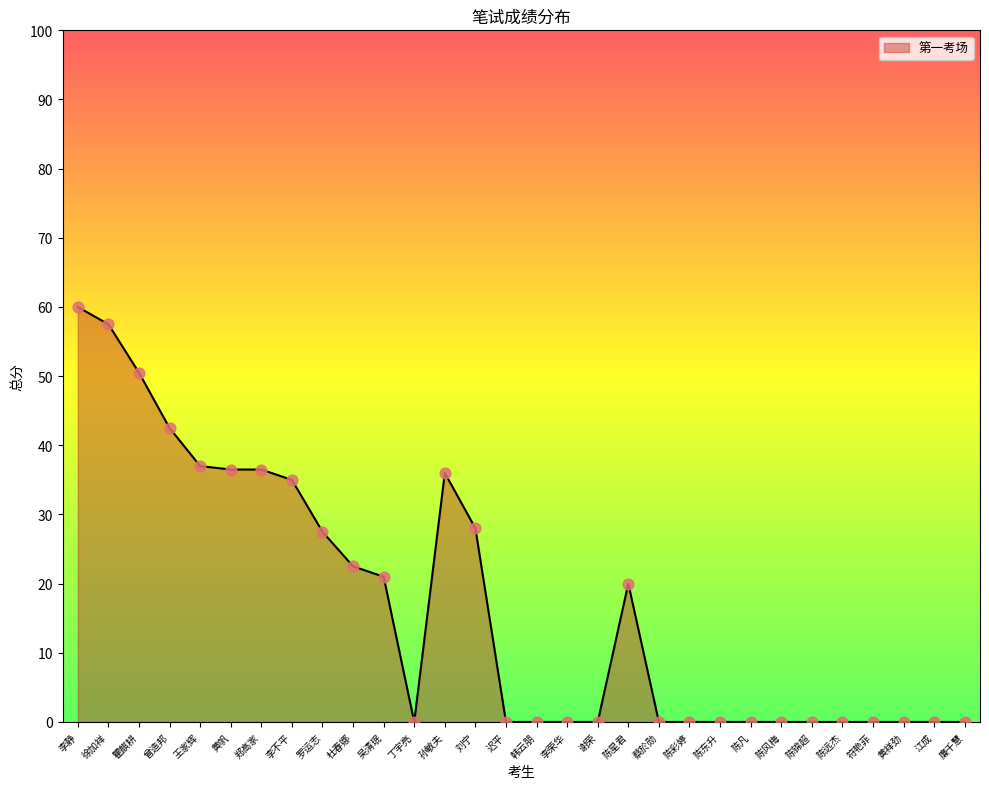

What is the change in value from 瞿麒耕 to 李不平?

-15.5